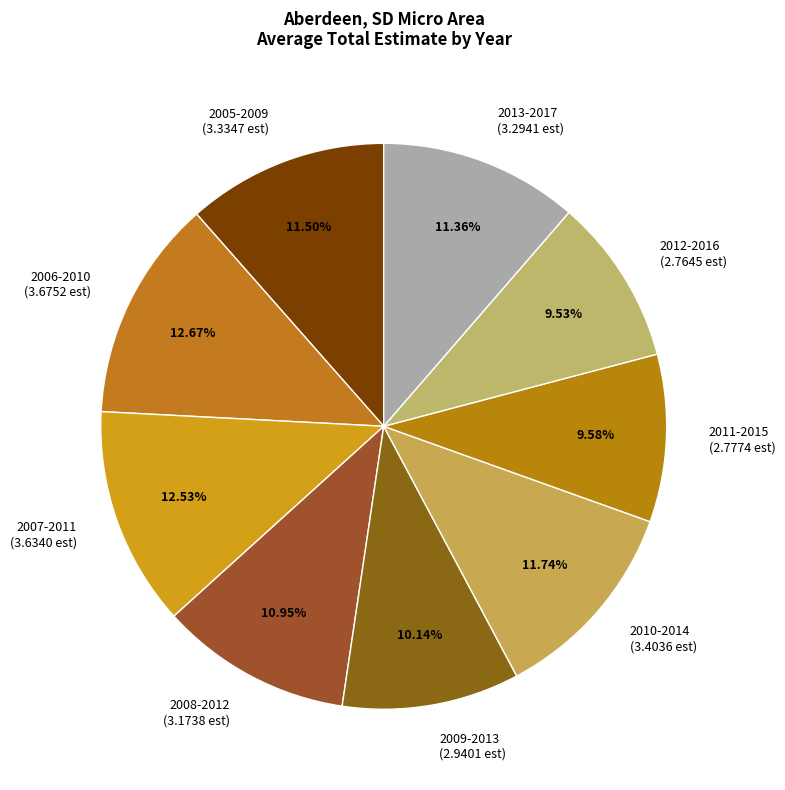

Approximately how many times larger is the value at 2010-2014 compared to 2008-2012?

1.1